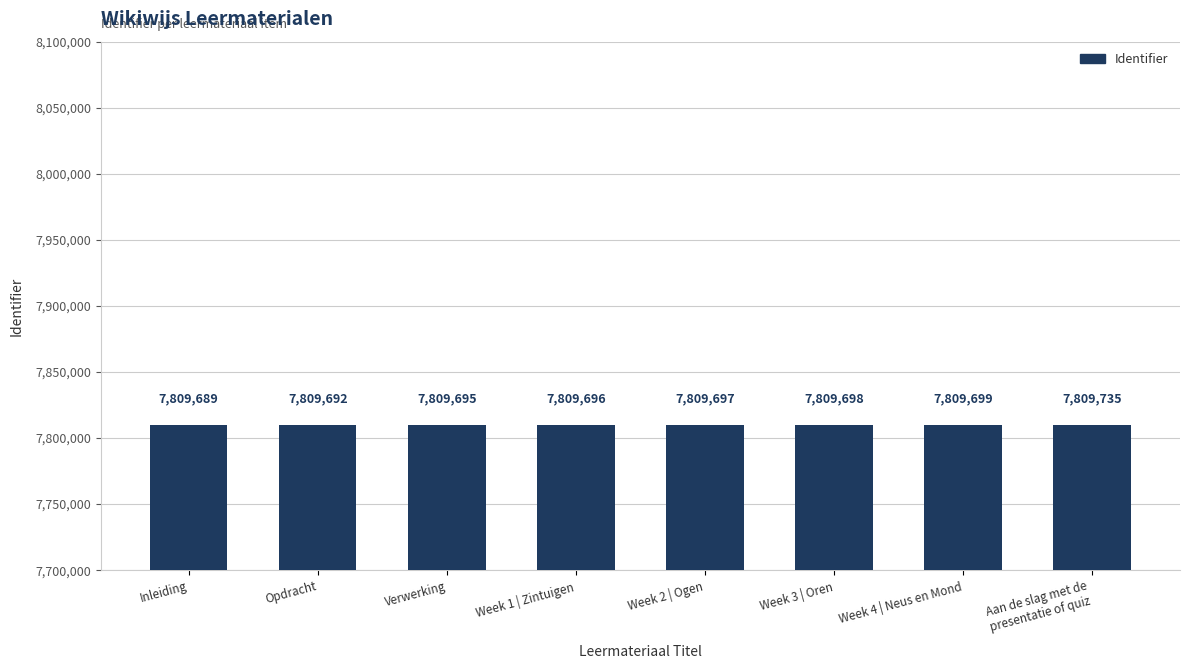

Are the bars horizontal?

No